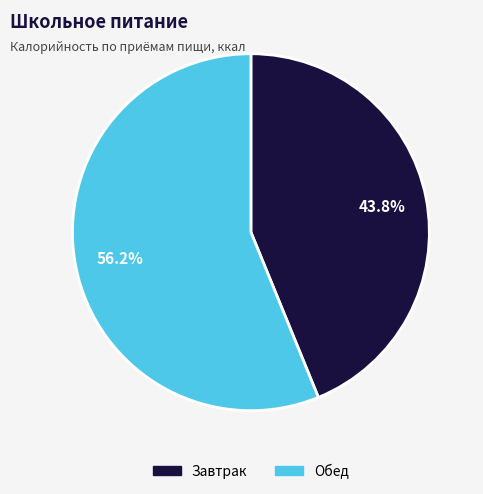

Between Завтрак and Обед, which is larger?

Обед